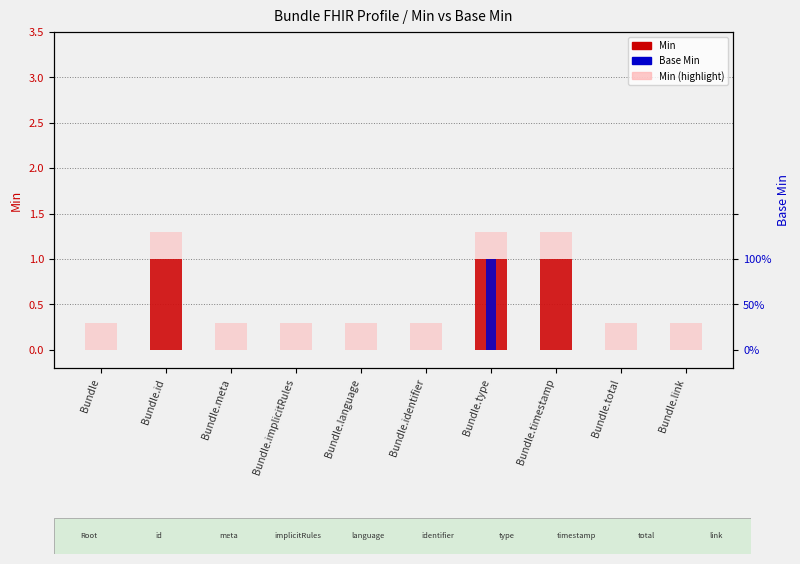

What is the average value of the Min (highlight) series?

0.6